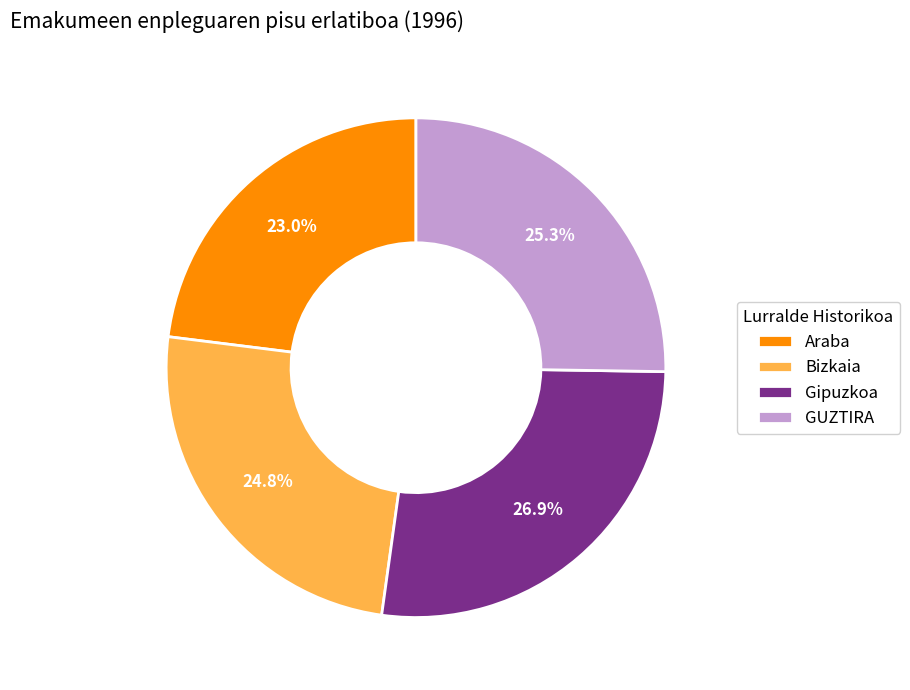

Approximately how many times larger is the value at Gipuzkoa compared to Araba?

1.2